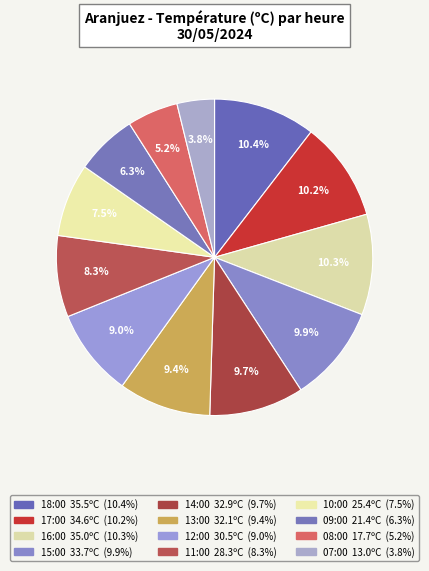

How many slices are in this pie chart?

12